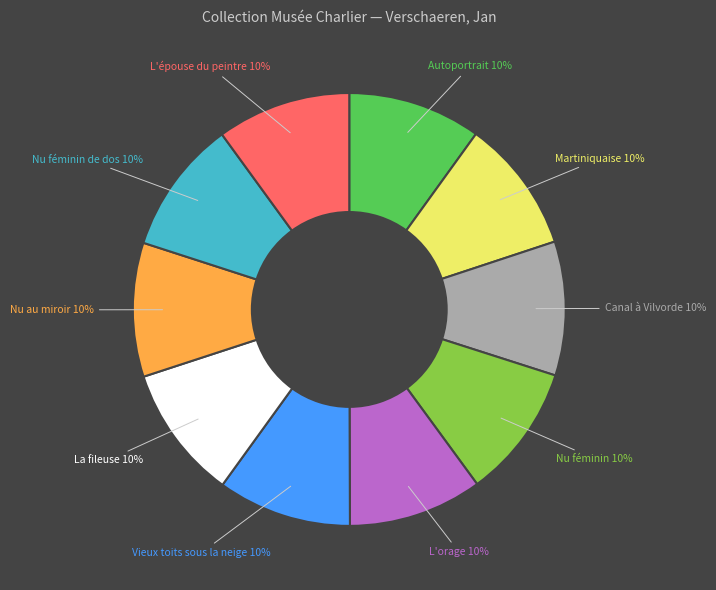

Does any single category account for the majority?

No